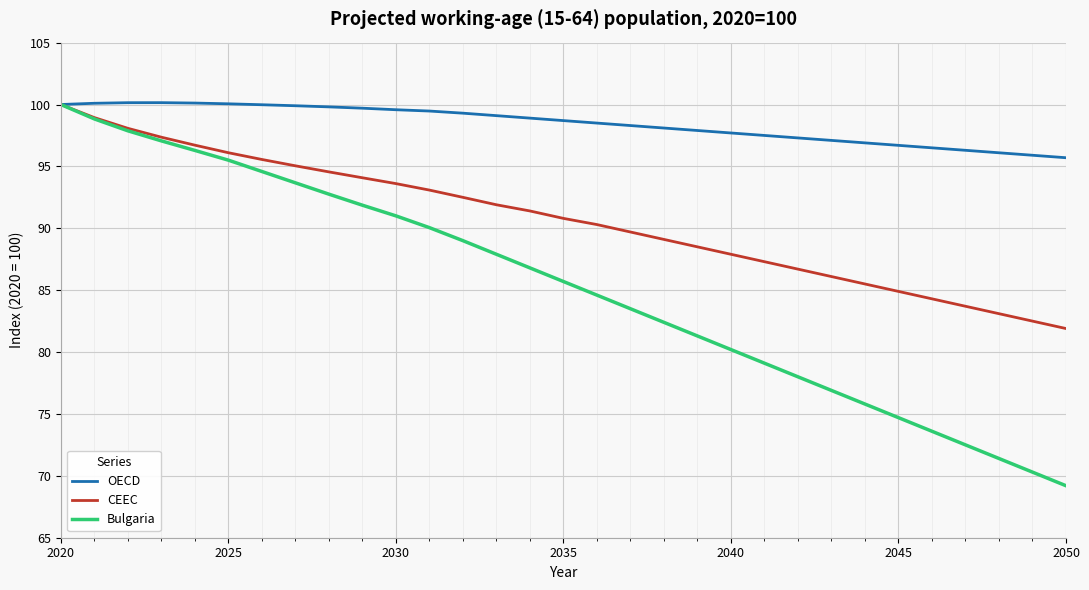

List the series in order of their overall mean, lowest first.

Bulgaria, CEEC, OECD